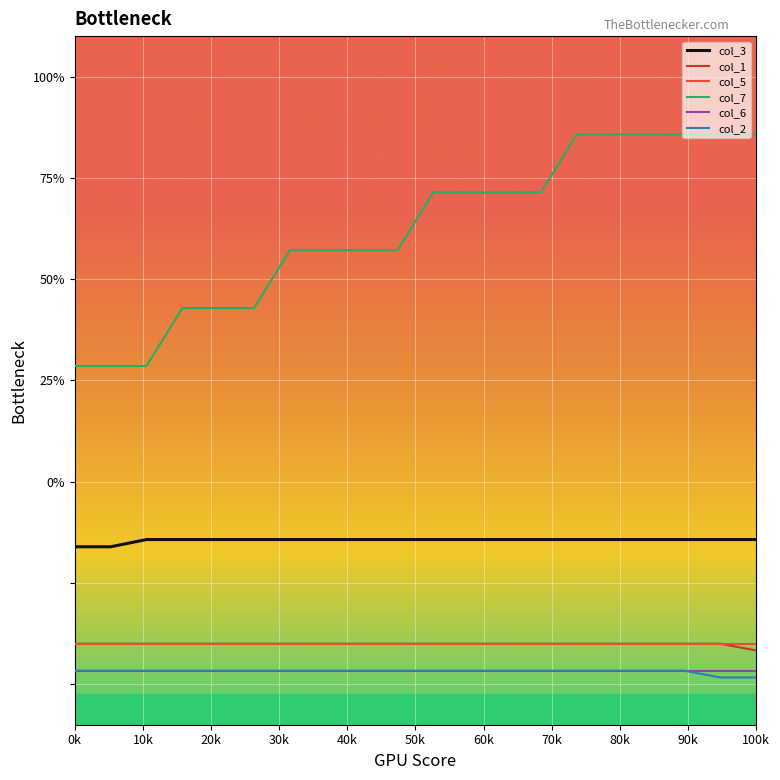

What is the value of the col_5 point at the 19th from the left?

-8.0